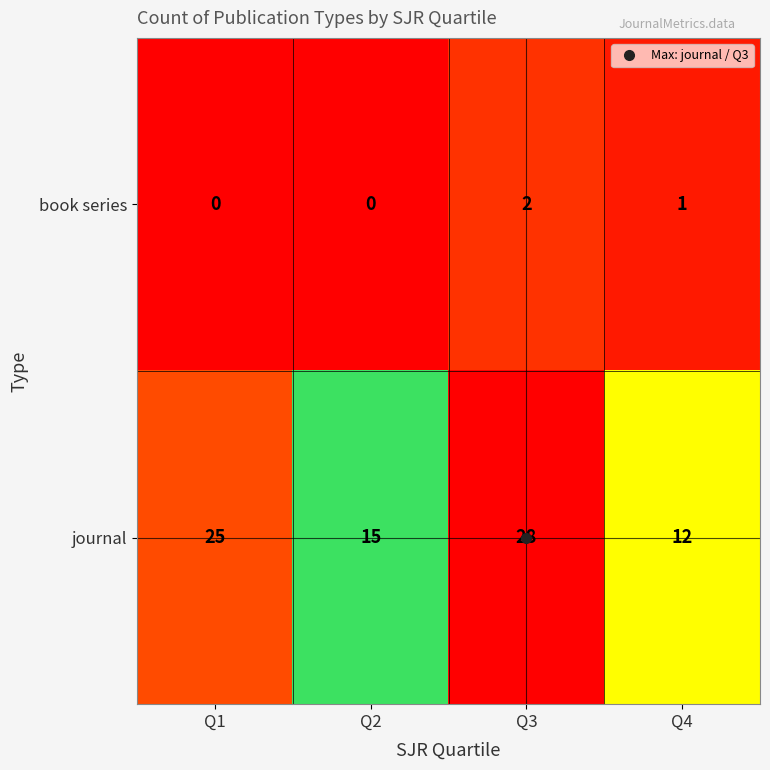

What is the average value of the journal series?

20